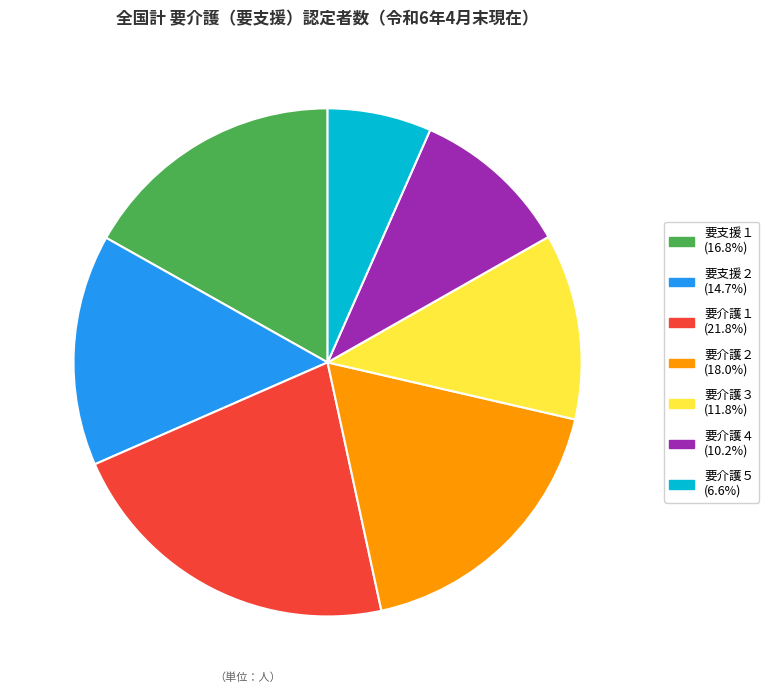

Is there any slice that represents more than half of the pie?

No